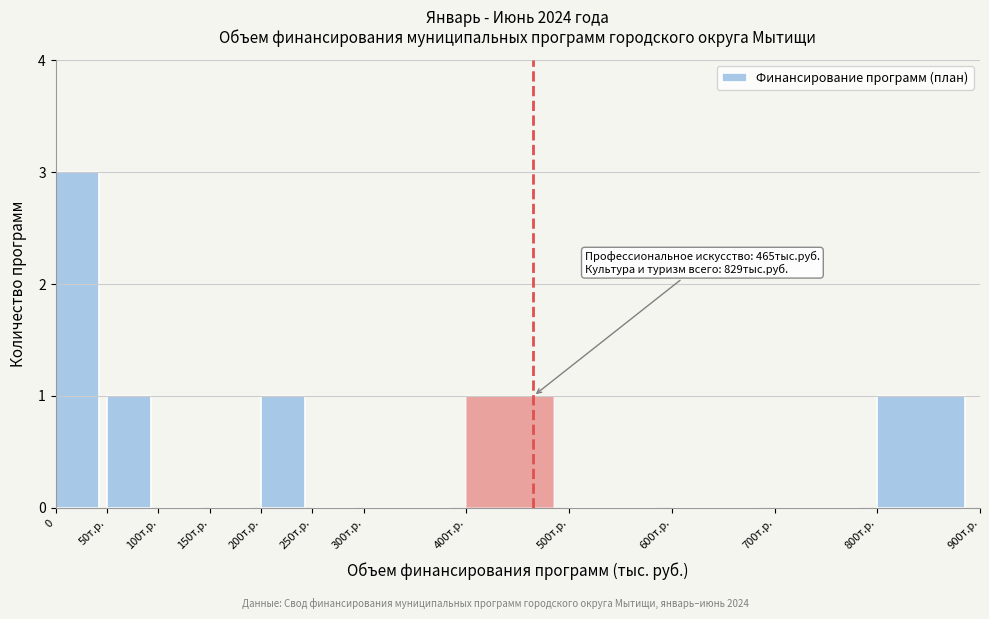

Reading left to right, transcribe all the data shown in this chart.

0=3	50т.р.=1	100т.р.=0	150т.р.=0	200т.р.=1	250т.р.=0	300т.р.=0	400т.р.=1	500т.р.=0	600т.р.=0	700т.р.=0	800т.р.=1